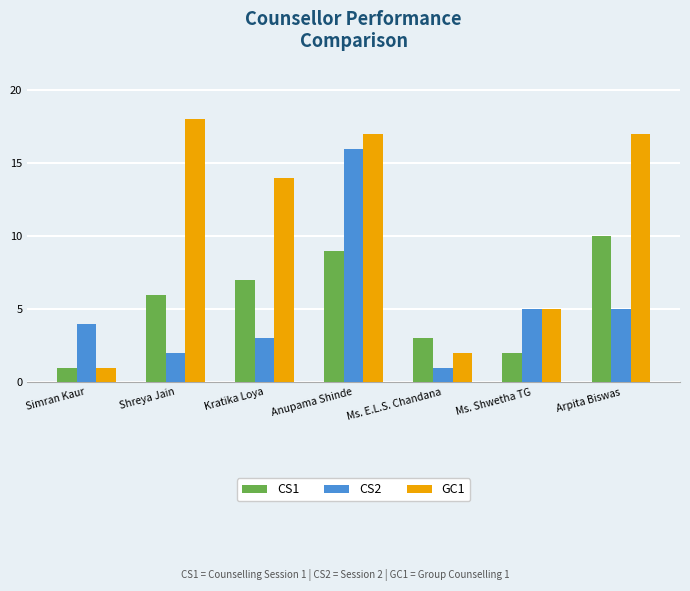

What is the value of the CS2 bar at the 3rd from the left?

3